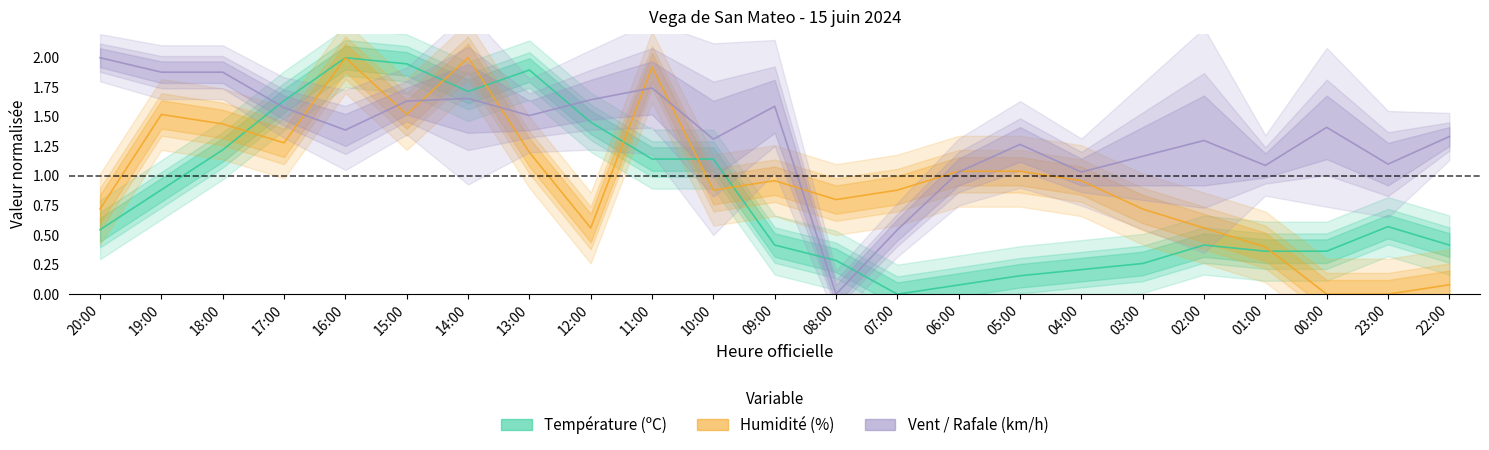

At how many categories does at least one series exceed 1?

12